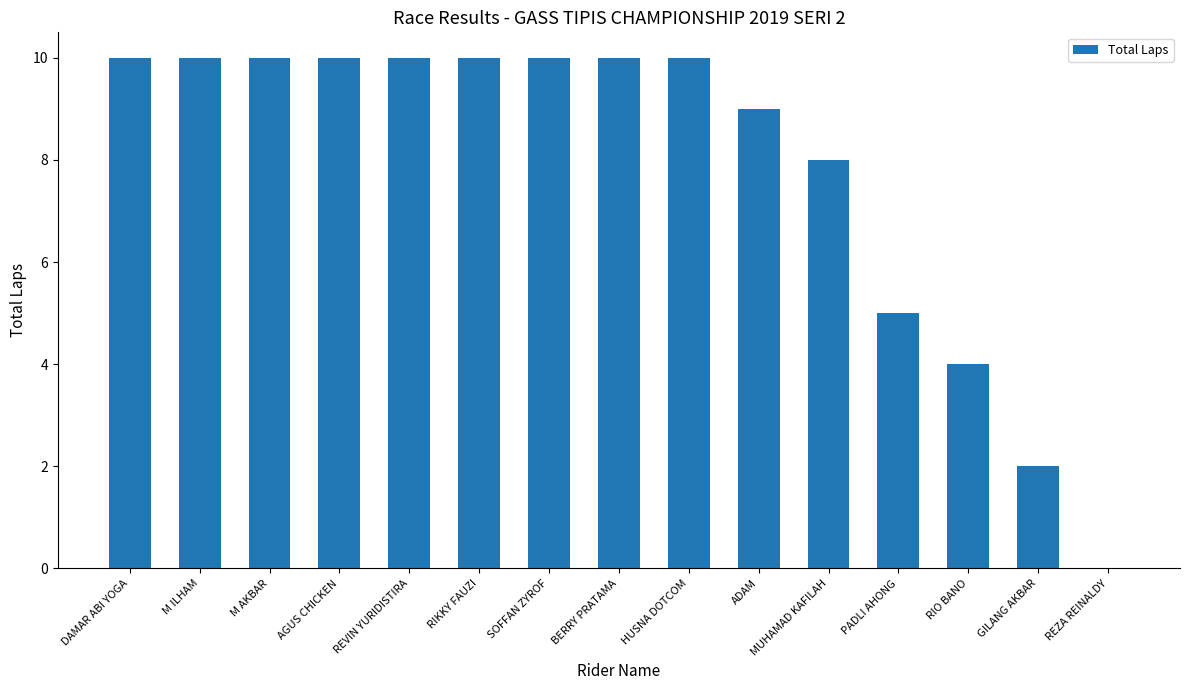

Reading left to right, extract all data points from this chart.

DAMAR ABI YOGA=10	M ILHAM=10	M AKBAR=10	AGUS CHICKEN=10	REVIN YURIDISTIRA=10	RIKKY FAUZI=10	SOFFAN ZYROF=10	BERRY PRATAMA=10	HUSNA DOTCOM=10	ADAM=9	MUHAMAD KAFILAH=8	PADLI AHONG=5	RIO BANO=4	GILANG AKBAR=2	REZA REINALDY=0